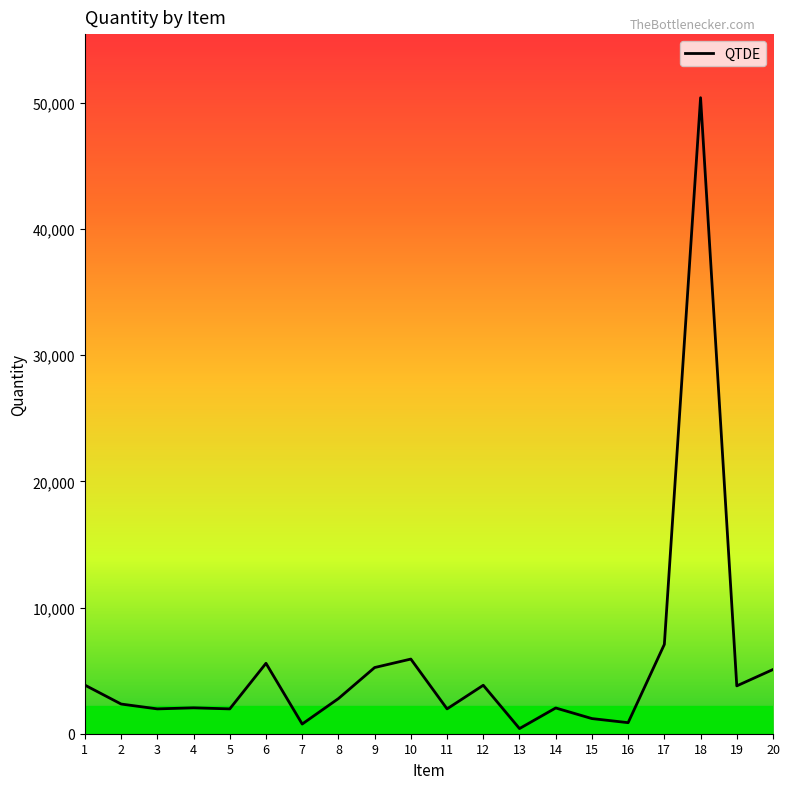

What is the maximum value shown in the chart?

50400